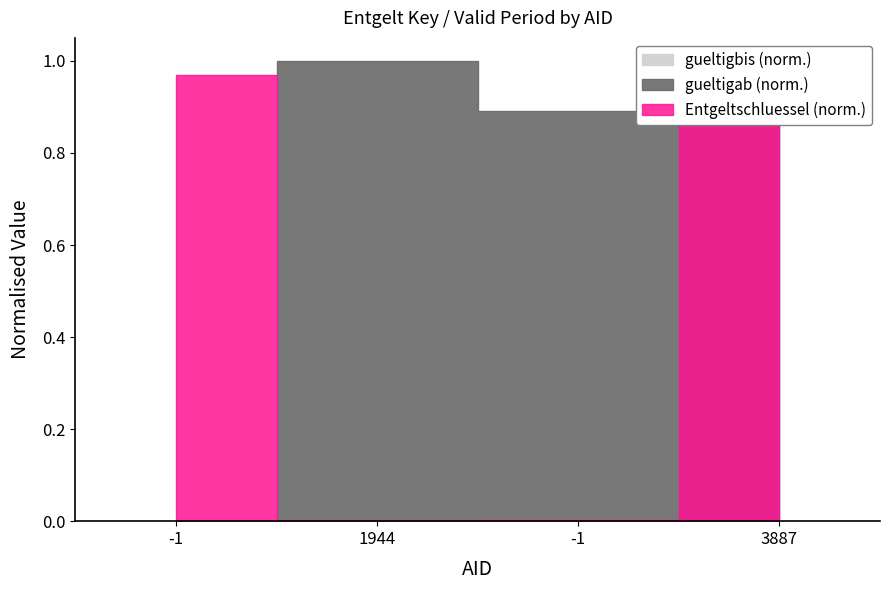

What are all the series names shown in the legend?

Entgeltschluessel, gueltigab, gueltigbis